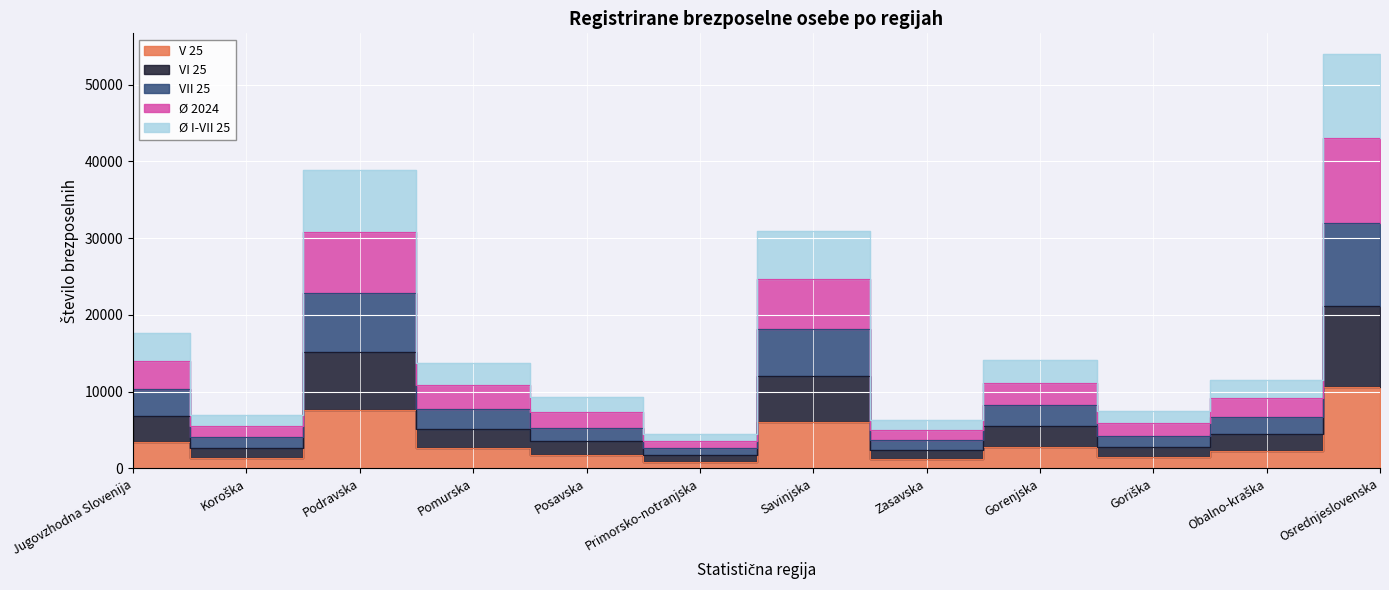

What is the minimum value for V 25?

893.0